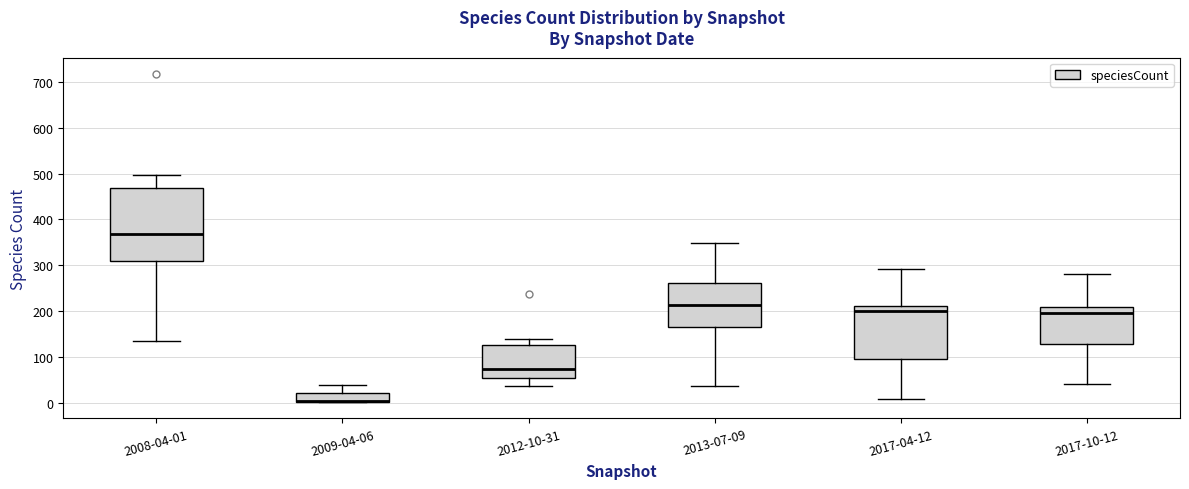

Which box is the tallest, from its lower edge to its upper edge?

2008-04-01